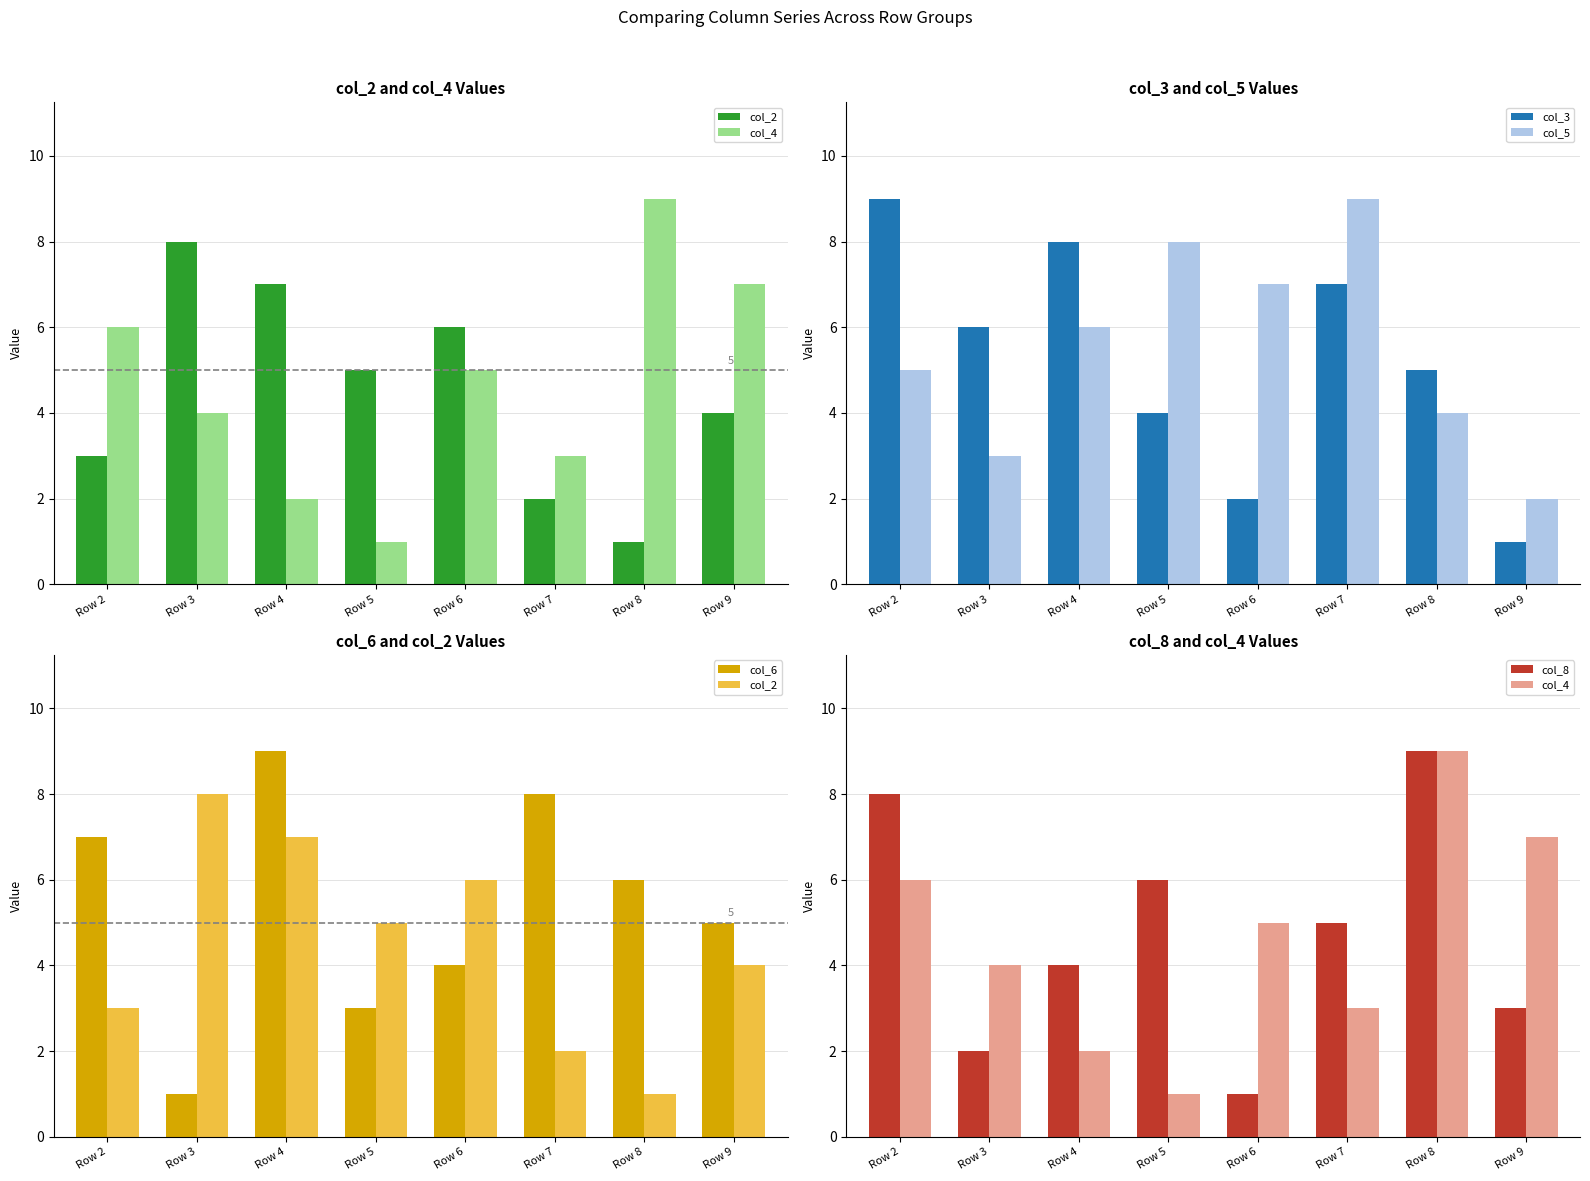

Reading right to left, list all the values displayed in this chart.

col_2: Row 9=4	Row 8=1	Row 7=2	Row 6=6	Row 5=5	Row 4=7	Row 3=8	Row 2=3
col_4: Row 9=7	Row 8=9	Row 7=3	Row 6=5	Row 5=1	Row 4=2	Row 3=4	Row 2=6
col_3: Row 9=1	Row 8=5	Row 7=7	Row 6=2	Row 5=4	Row 4=8	Row 3=6	Row 2=9
col_5: Row 9=2	Row 8=4	Row 7=9	Row 6=7	Row 5=8	Row 4=6	Row 3=3	Row 2=5
col_6: Row 9=5	Row 8=6	Row 7=8	Row 6=4	Row 5=3	Row 4=9	Row 3=1	Row 2=7
col_8: Row 9=3	Row 8=9	Row 7=5	Row 6=1	Row 5=6	Row 4=4	Row 3=2	Row 2=8